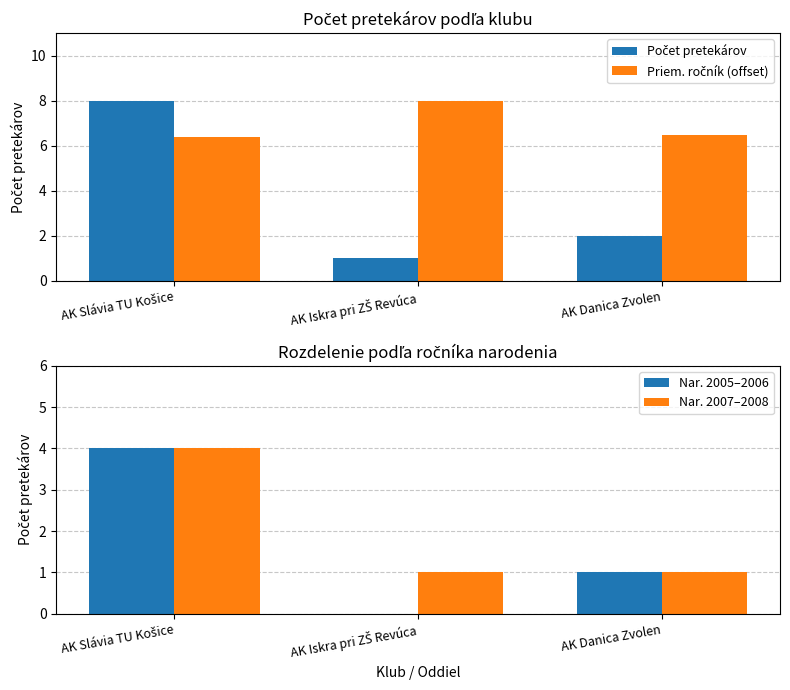

What is the average value of the Nar. 2005–2006 series?

1.7